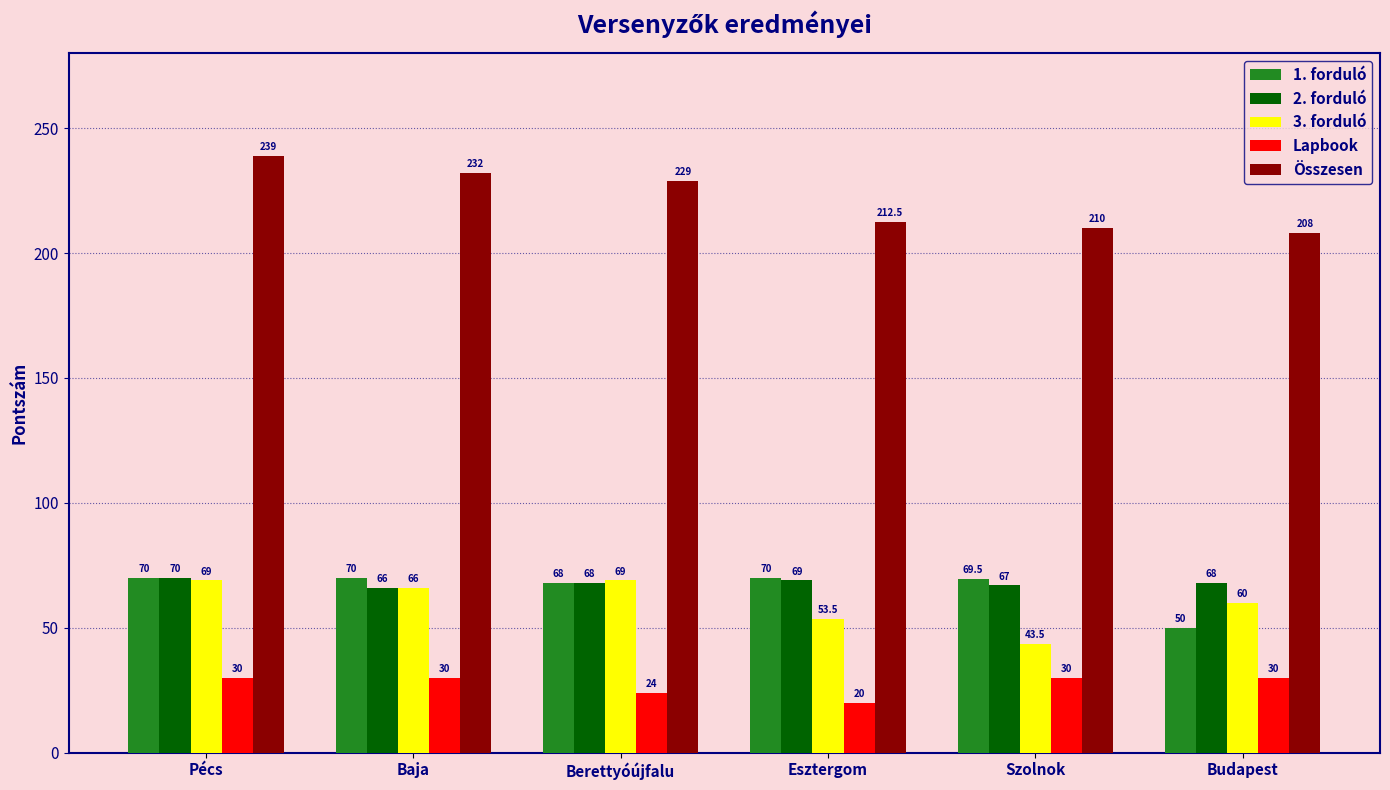

How many values in the 1. forduló series are below 70?

3